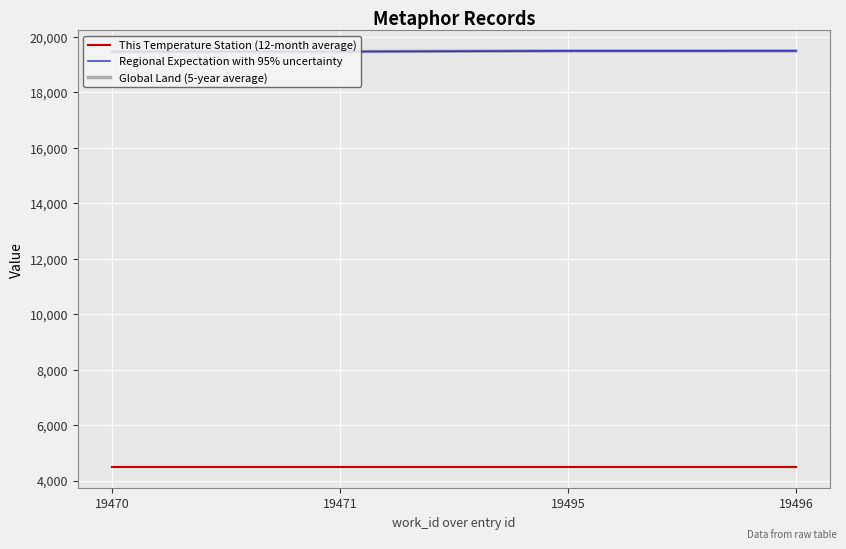

True or false: Regional Expectation with 95% uncertainty and This Temperature Station (12-month average) cross at least once.

False